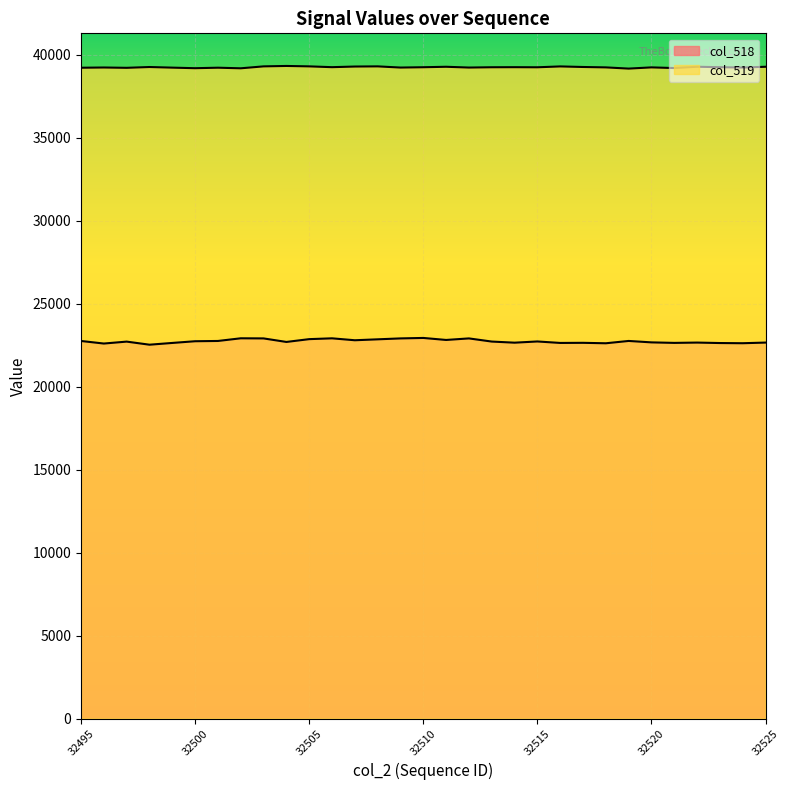

True or false: col_519 has more than 0 points higher than both neighbors.

True